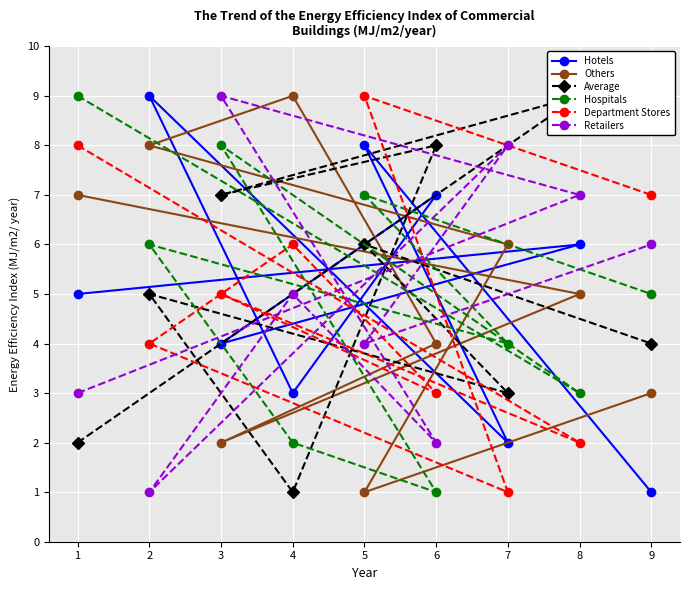

What is the label of the 7th point from the right?

3